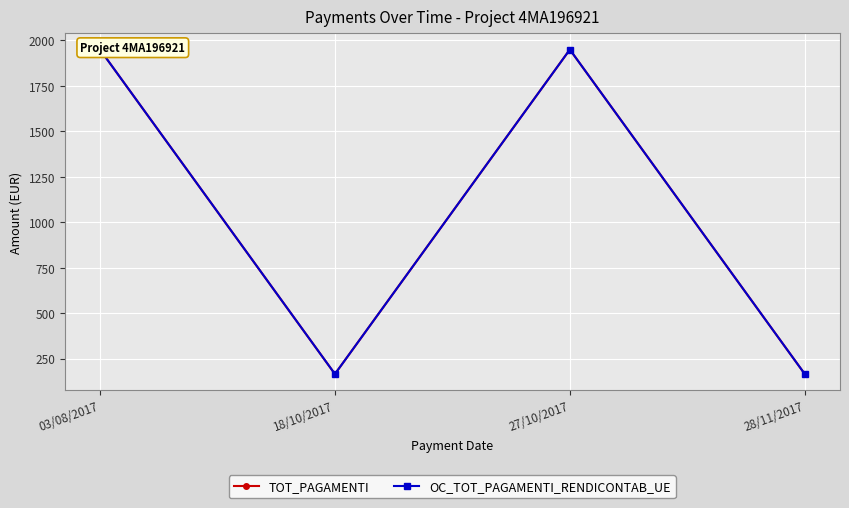

What is the label of the 3rd point from the right?

18/10/2017